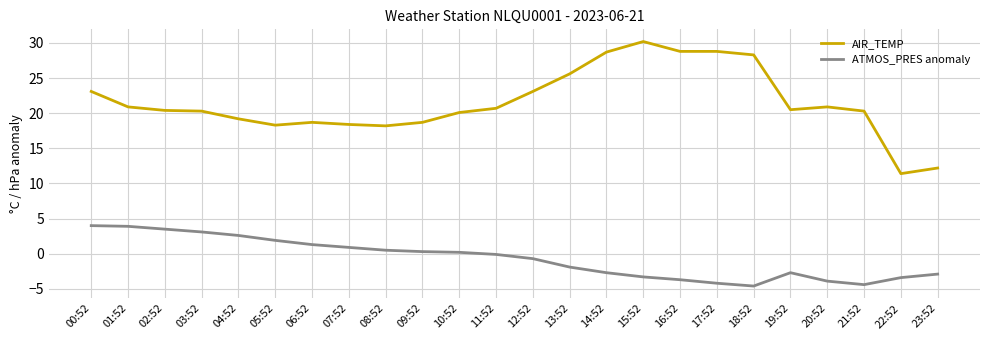

Which series has the largest total across all categories?

AIR_TEMP